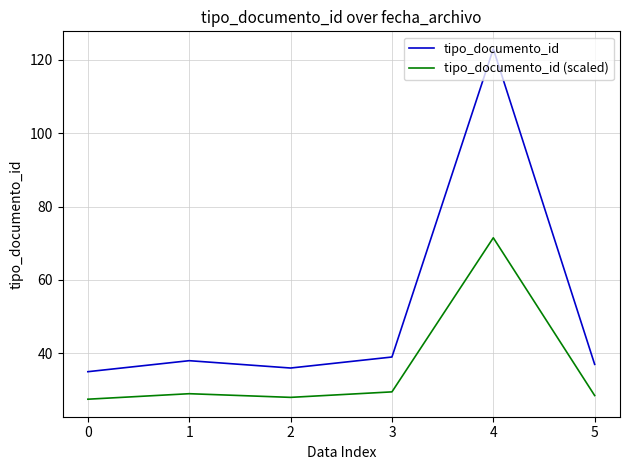

What is the difference between the maximum and minimum values in the tipo_documento_id series?

88.0